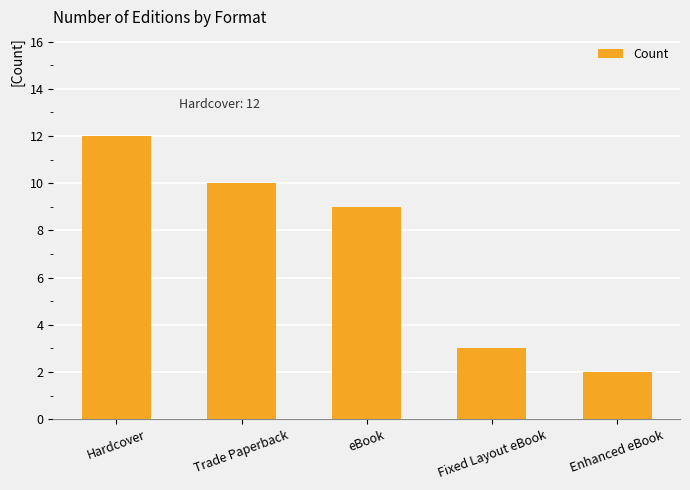

What is the difference between the maximum and second lowest values?

9